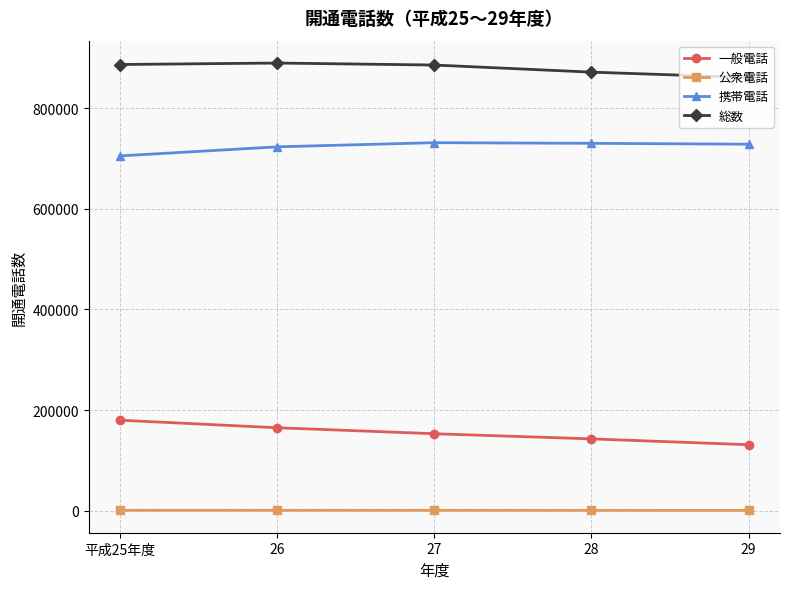

The value of 携帯電話 at 29 is 728353. True or false?

True